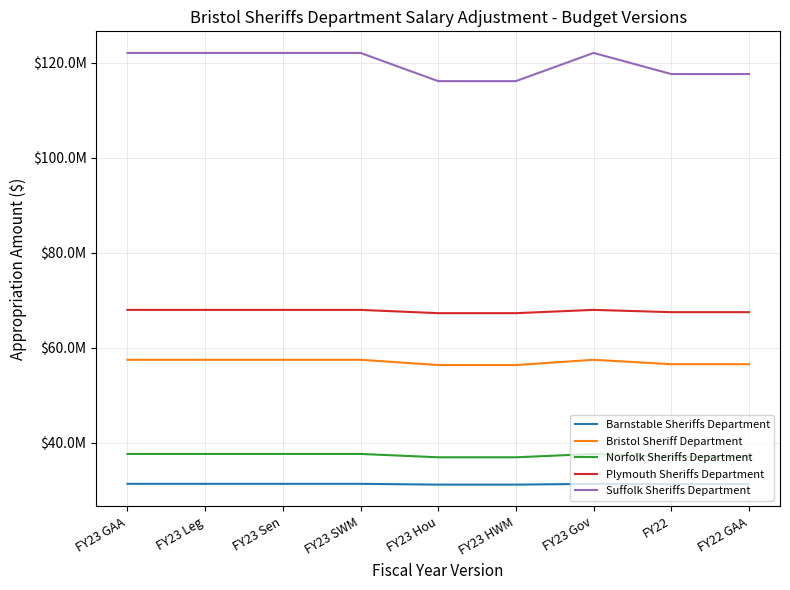

Is this an area chart (filled region under the line)?

No